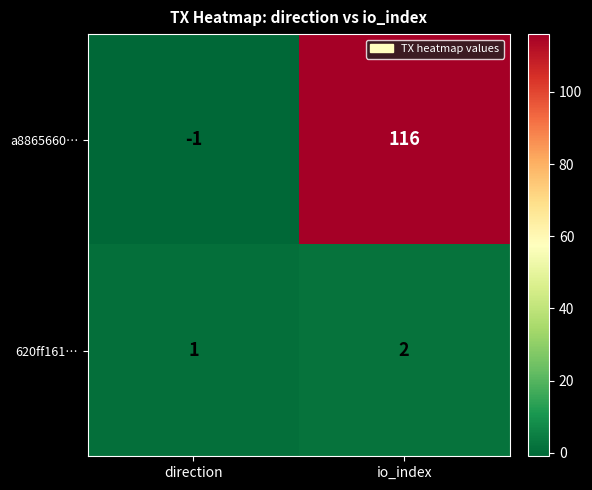

The value of 620ff161… at io_index is 3. True or false?

False